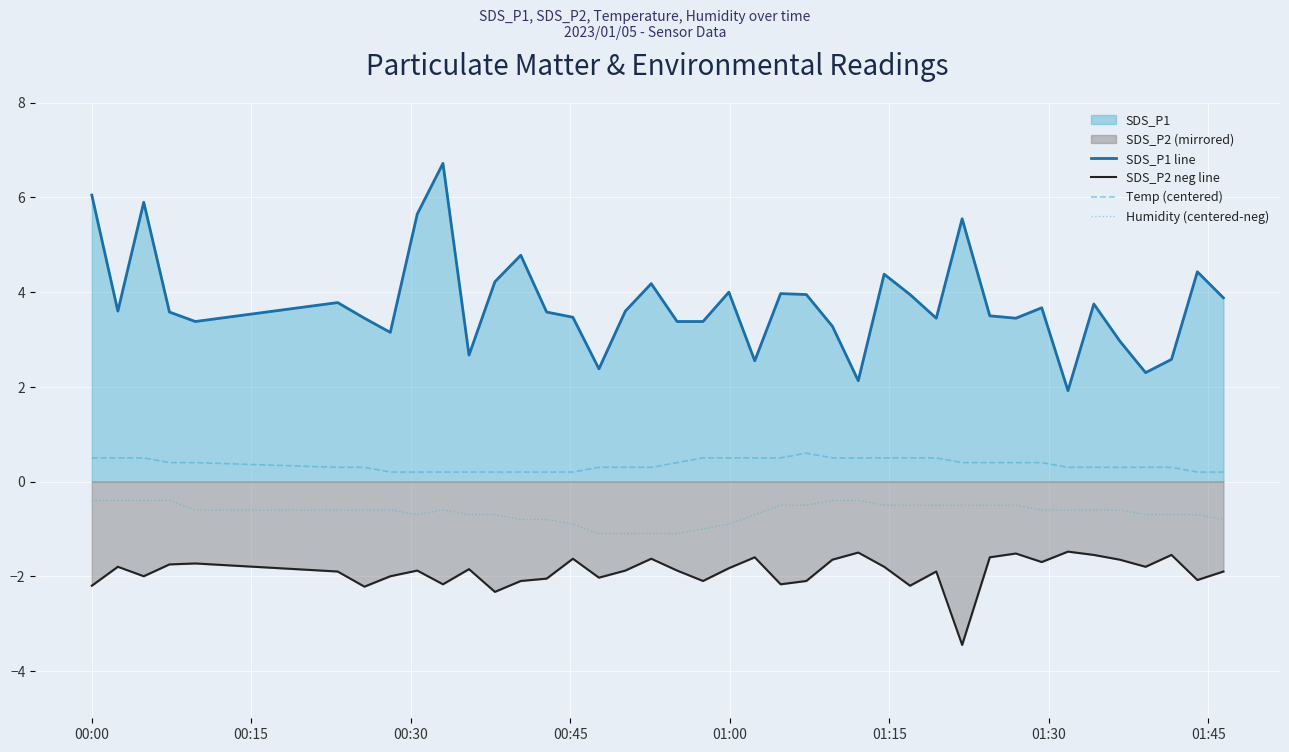

Rank the series by their maximum value, from highest to lowest.

SDS_P1 line, Temp (centered), Humidity (centered-neg), SDS_P2 neg line